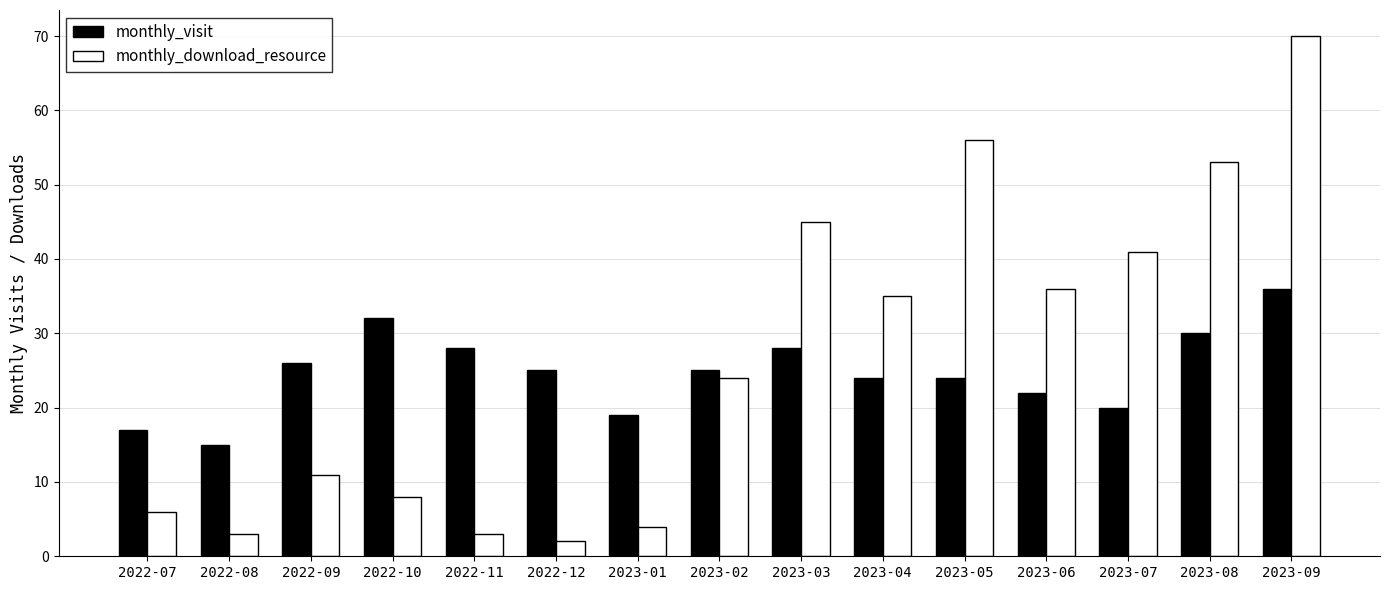

Which series has the largest total across all categories?

monthly_download_resource